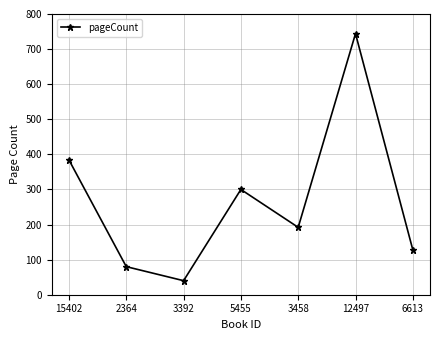

List the labels in order of value, largest first.

12497, 15402, 5455, 3458, 6613, 2364, 3392